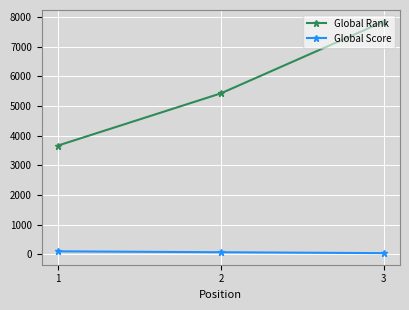

Is it true that Global Score equals 75 at 2?

True